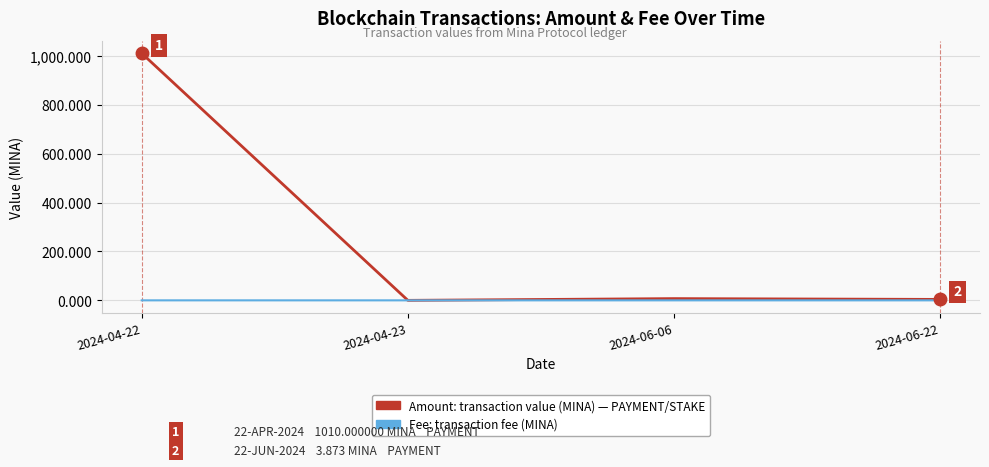

At which category is the sum across all series the highest?

2024-04-22